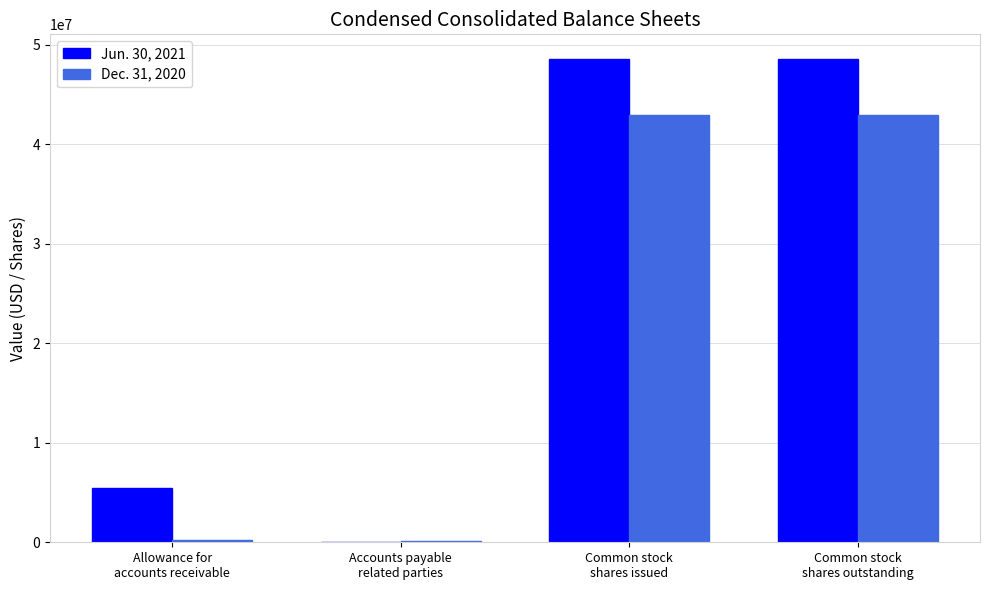

Which series has the widest spread of values?

Jun. 30, 2021